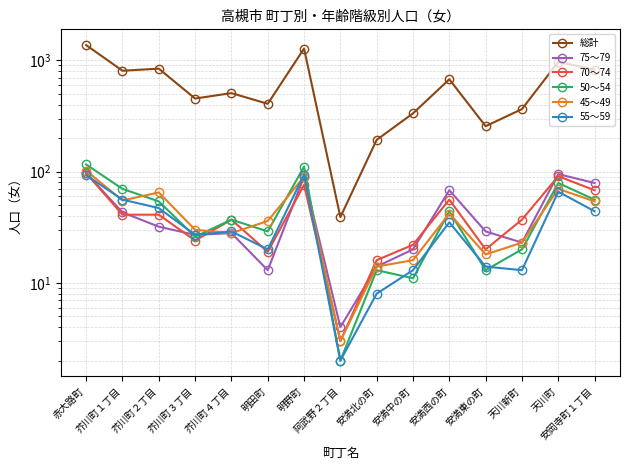

Reading left to right, extract all data points from this chart.

総計: 1372	807	843	454	508	407	1277	39	193	334	676	256	365	969	826
75～79: 97	43	32	27	28	13	90	4	14	20	68	29	23	95	79
70～74: 97	41	41	24	37	19	76	3	16	22	56	20	37	91	68
50～54: 116	70	54	26	37	29	111	2	13	11	44	13	20	79	56
45～49: 102	55	65	30	28	36	90	3	14	16	42	18	23	70	54
55～59: 93	56	47	27	29	20	94	2	8	13	35	14	13	66	44